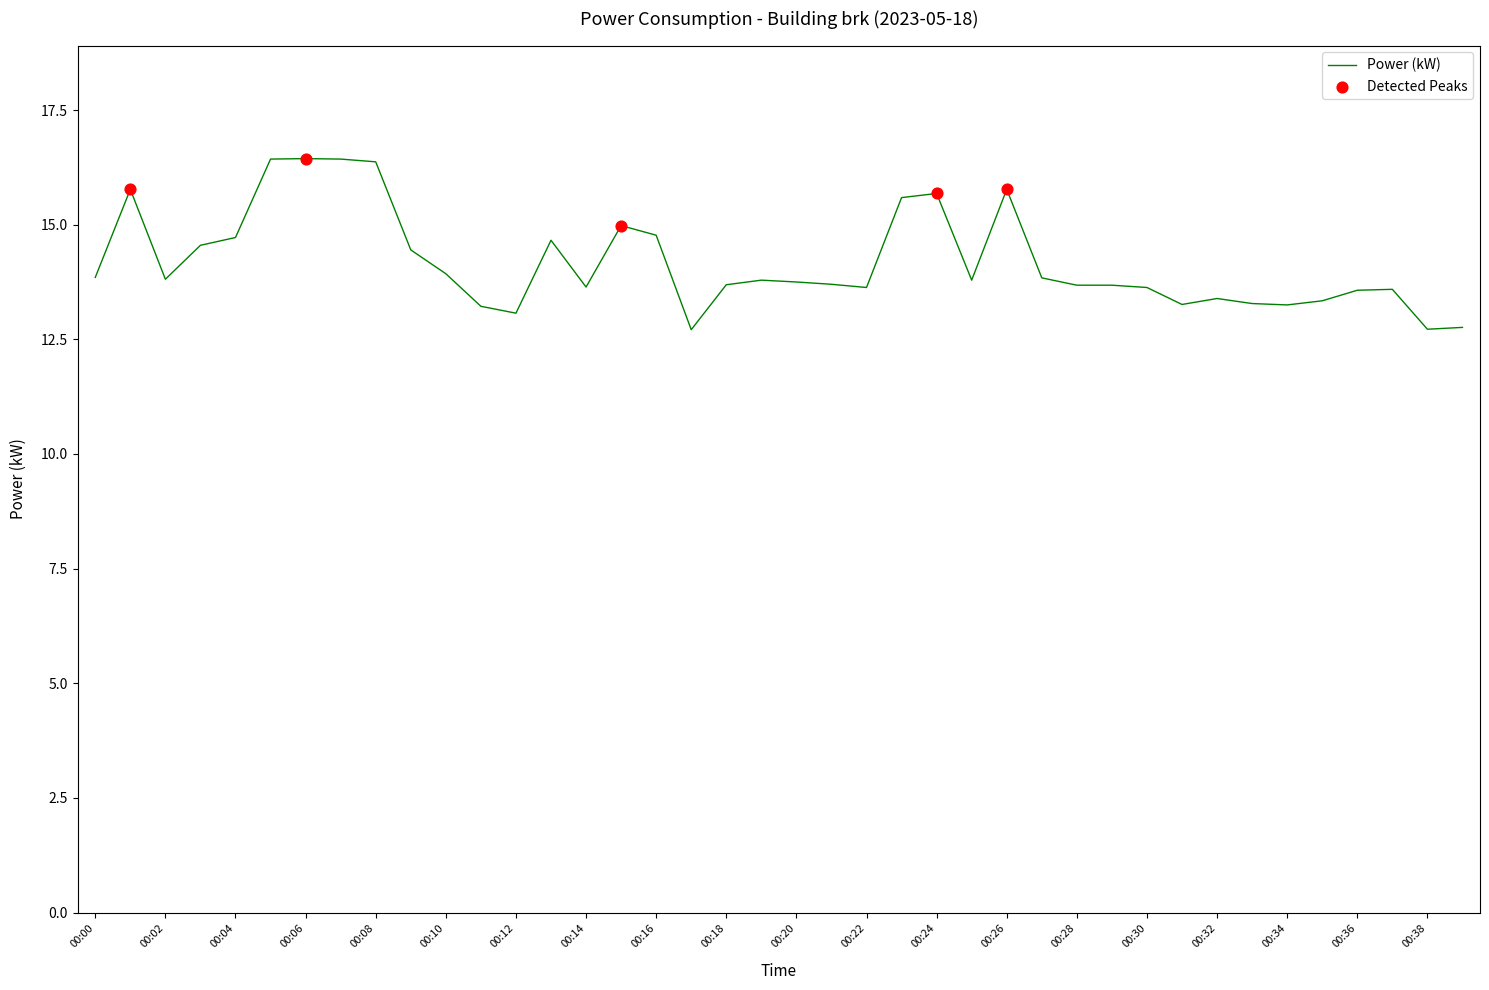

What is the maximum value shown in the chart?

16.4